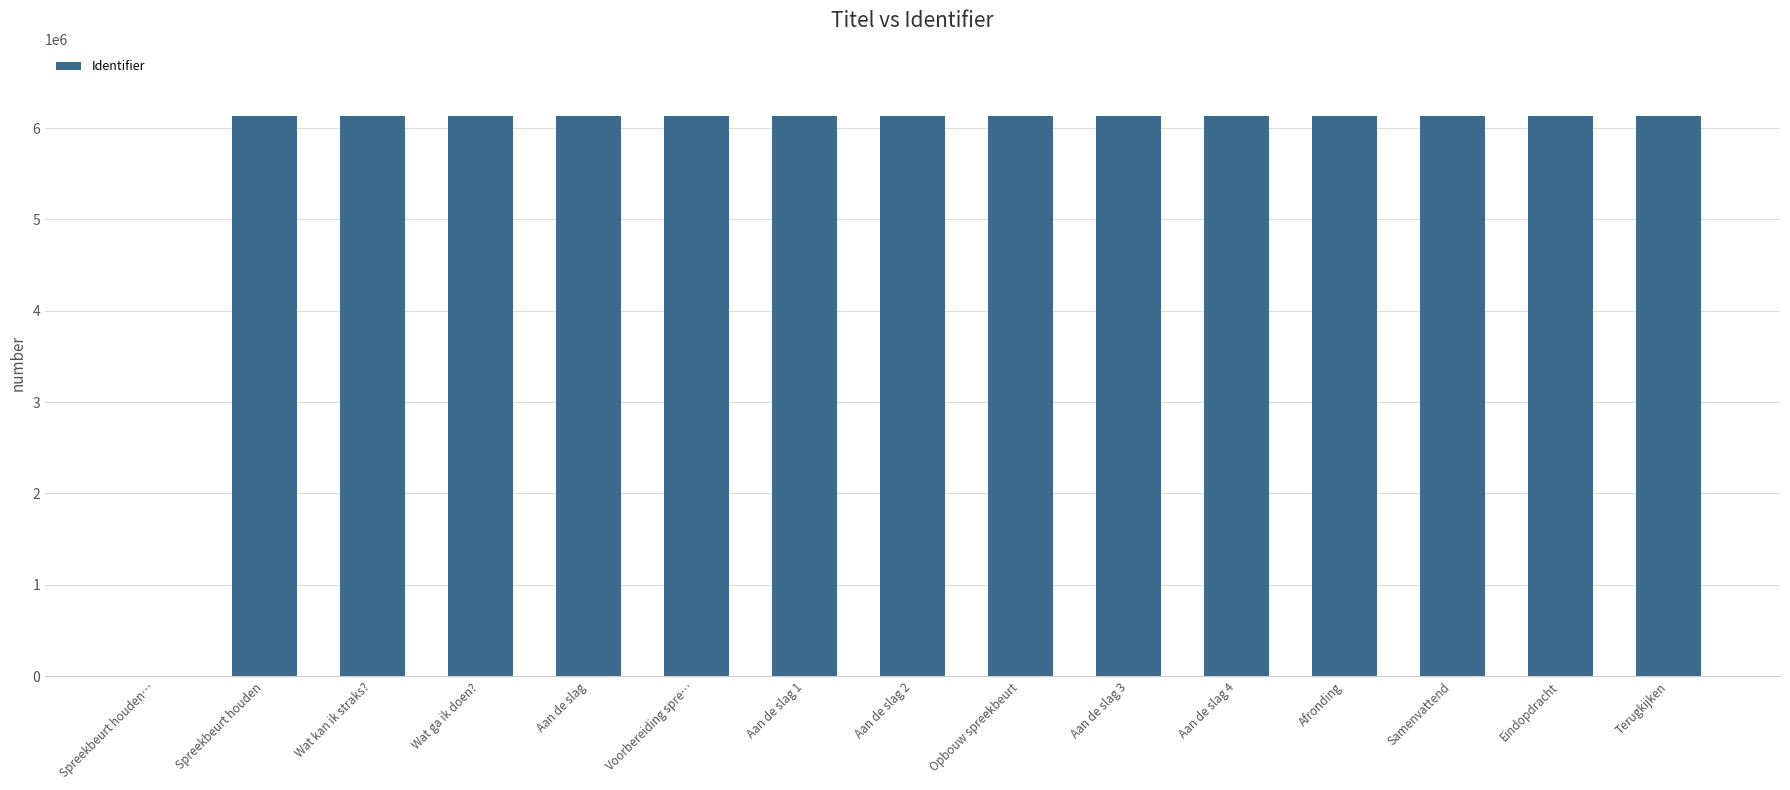

What is the sum of the values at Samenvattend and Aan de slag?

12256734